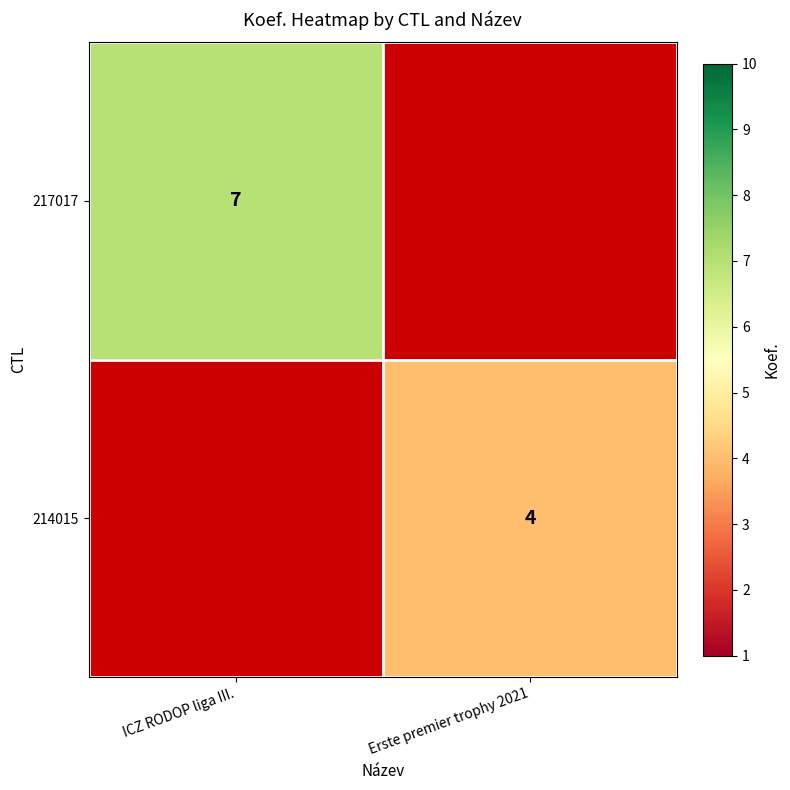

Is it true that 217017 equals 7 at ICZ RODOP liga III.?

True